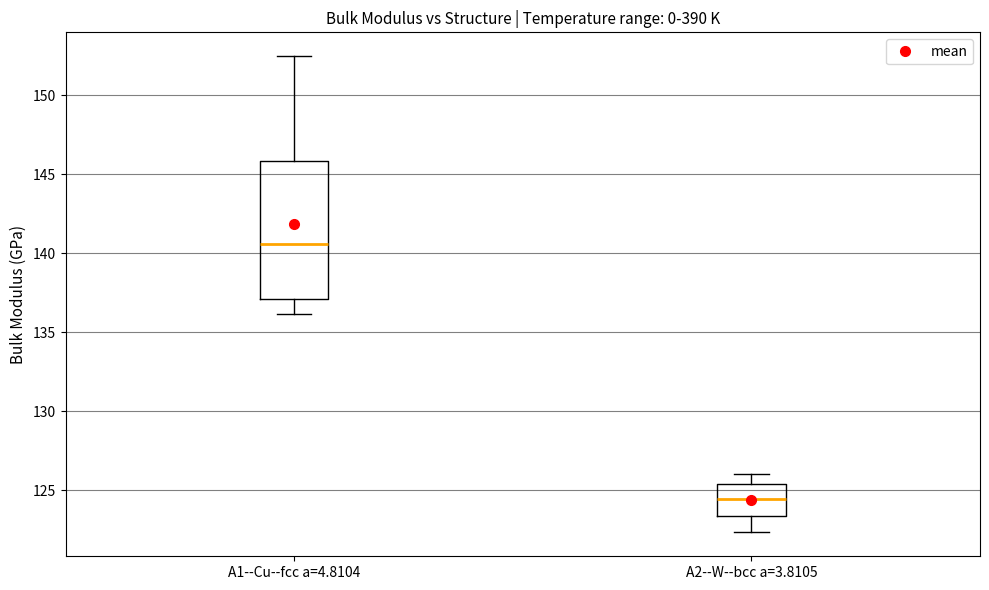

Reading left to right, transcribe this box plot: for each box, give where its median line is, the range the box spans, and where its two whiskers end, as read against the y-axis. The values are not printed on the chart, so give them approximately, as read against the axis.

A1--Cu--fcc a=4.8104: median 140.5, box 137.0 to 146.0, whiskers 136.0 to 152.5
A2--W--bcc a=3.8105: median 124.5, box 123.5 to 125.5, whiskers 122.5 to 126.0